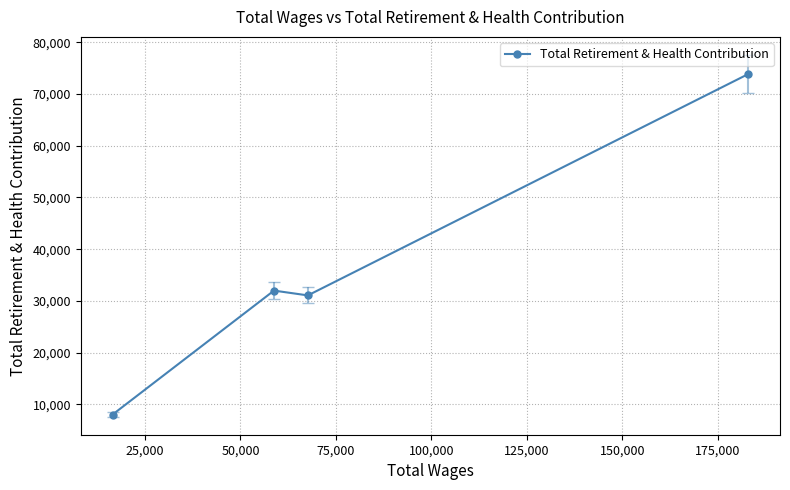

Reading left to right, list all the values displayed in this chart.

8007	31990	31060	73877